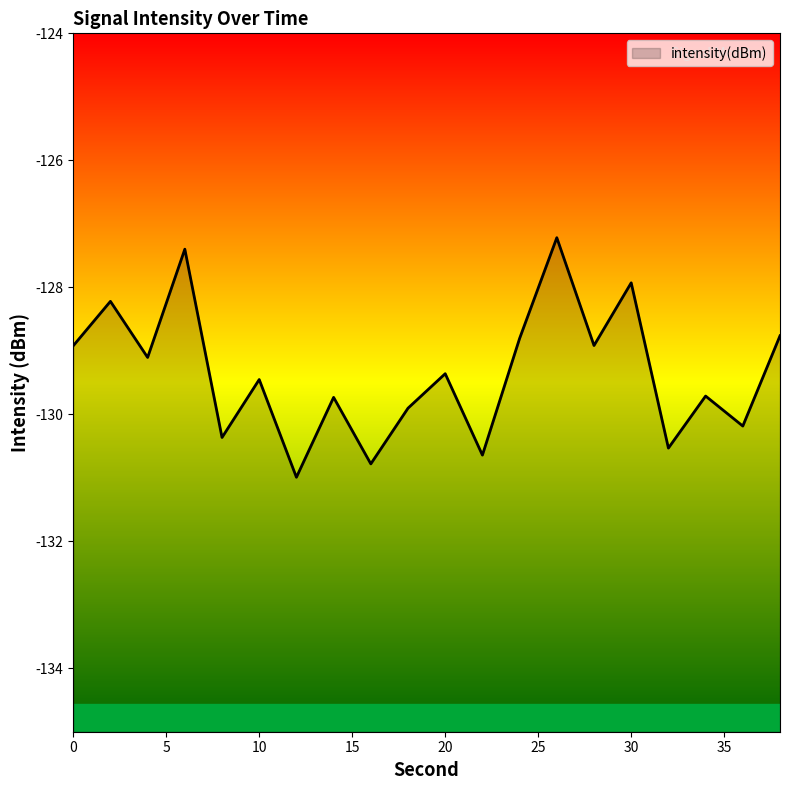

What is the maximum value shown in the chart?

-127.2